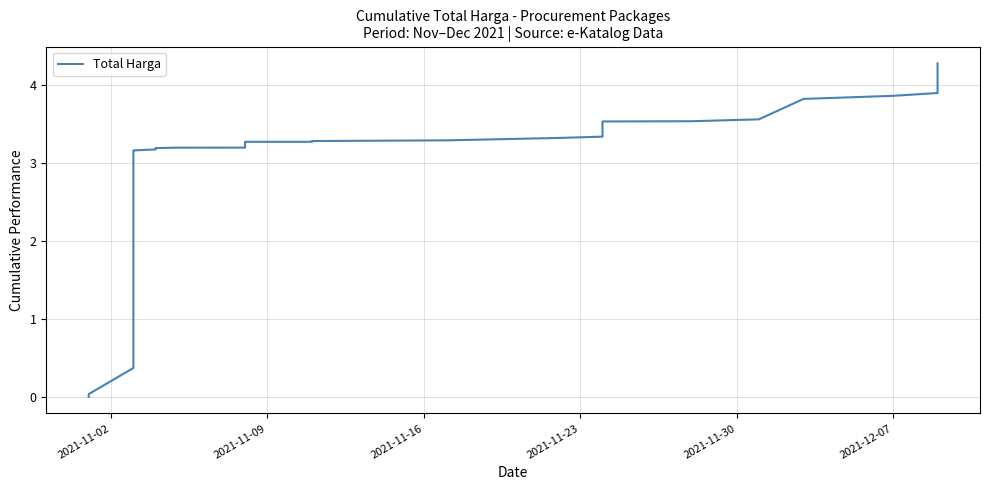

How many lines are shown in the chart?

1